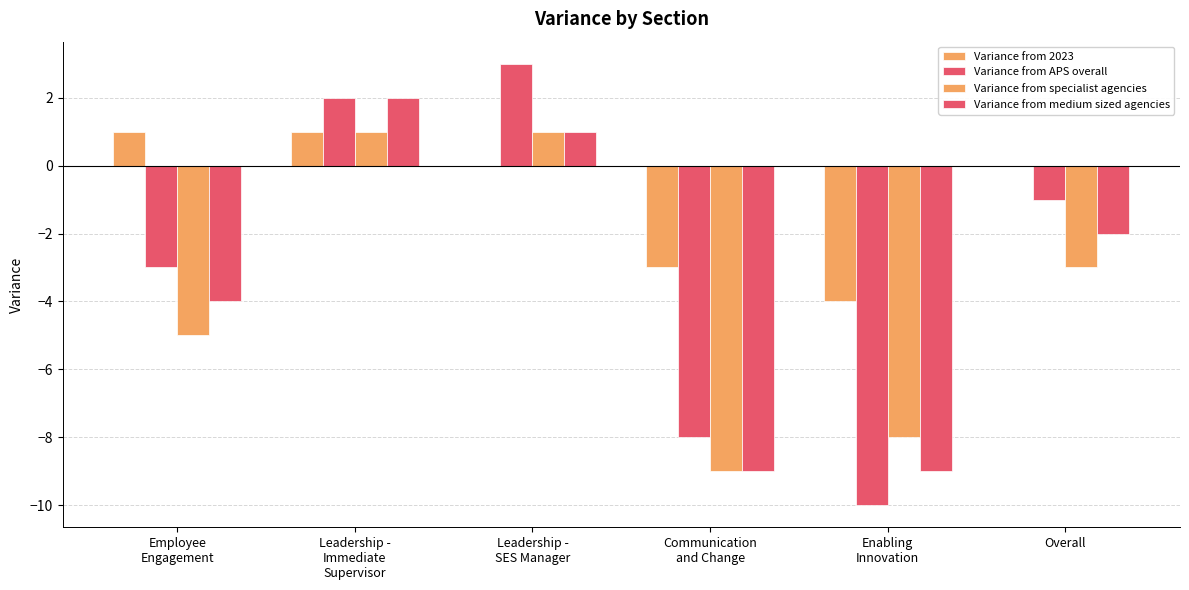

Which label corresponds to the largest value in the chart?

Leadership -
SES Manager